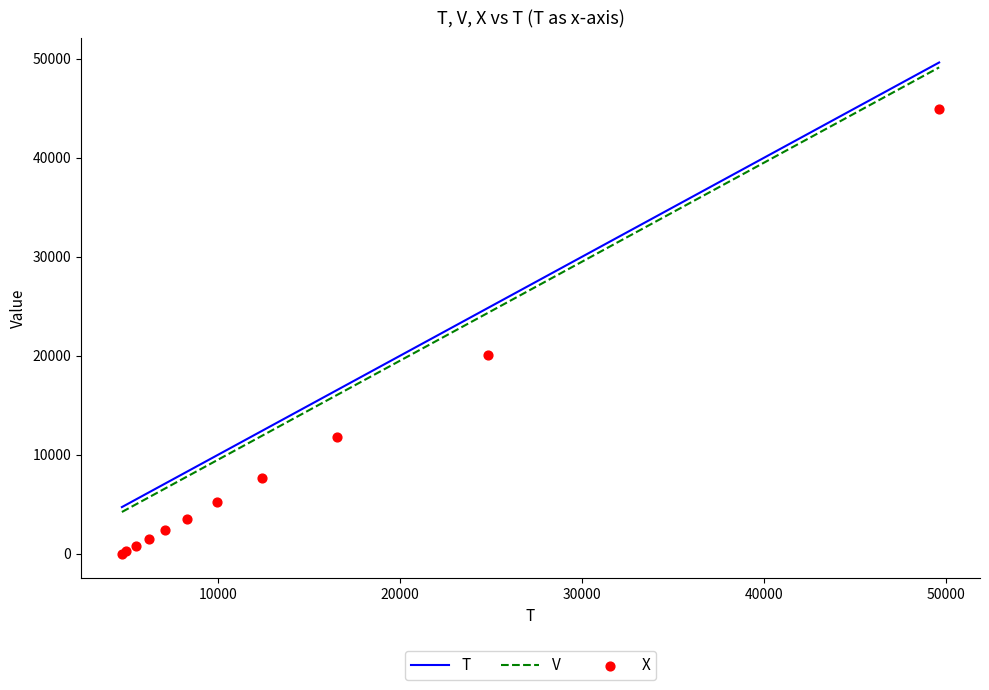

Which series reaches the maximum Y coordinate?

T